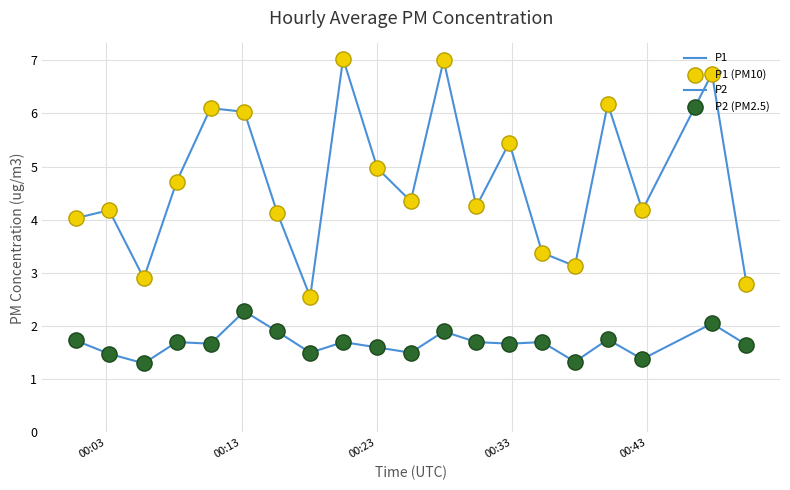

Does the chart have visible grid lines?

Yes